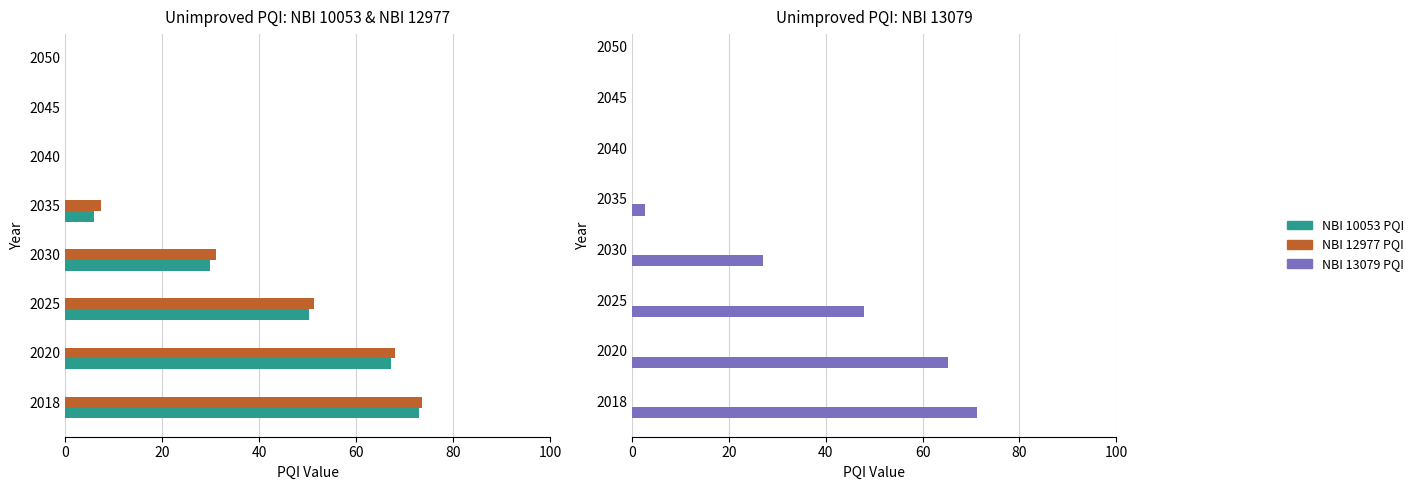

The NBI 10053 PQI series shows 29.8 at 2030. True or false?

True